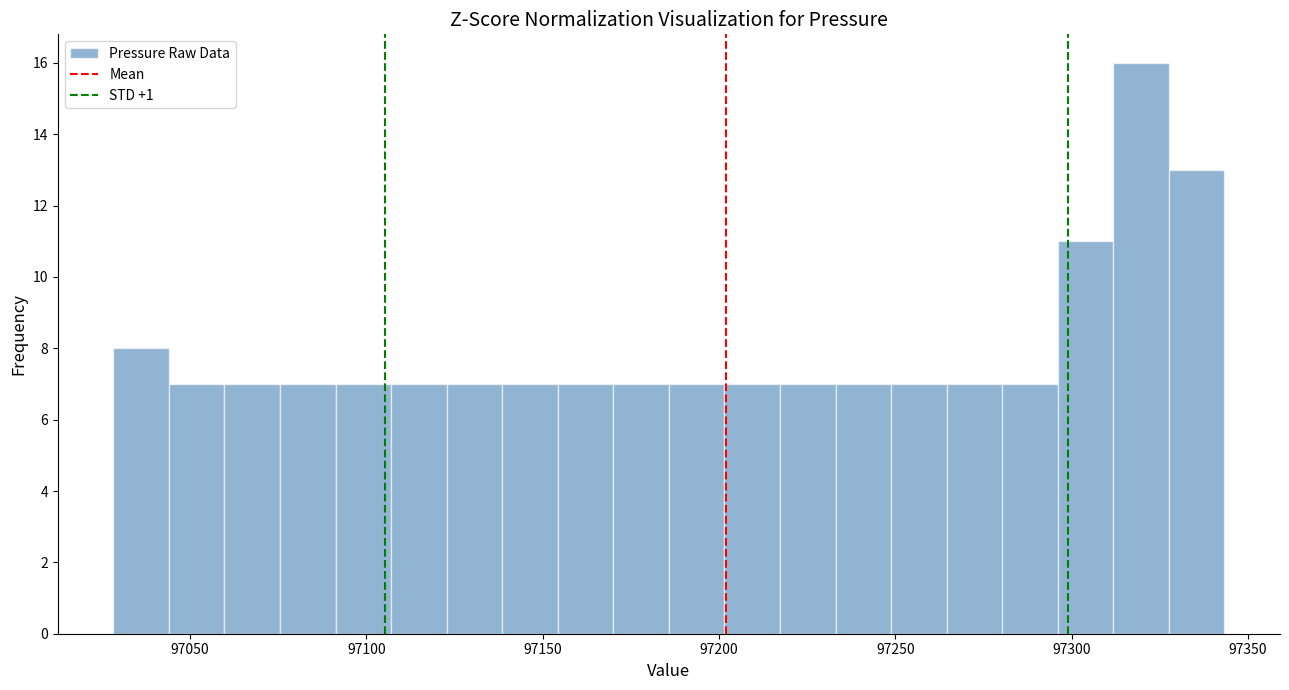

Read against the x-axis, roughly where is the centre of the tallest bar?

97320